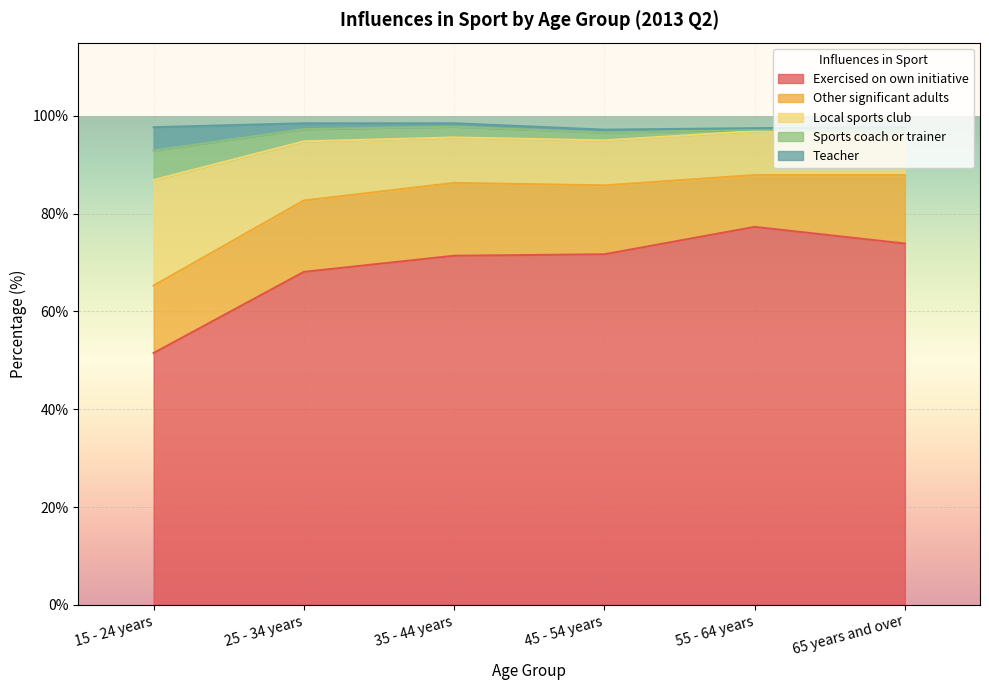

At which category does the chart reach its peak across all series?

55 - 64 years